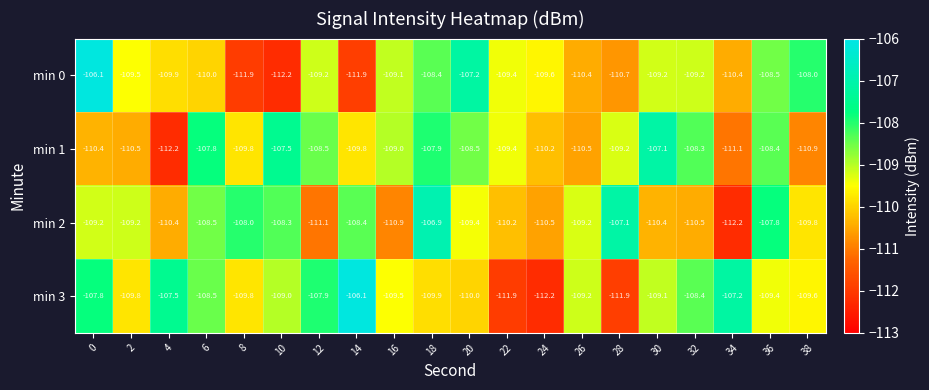

At which label is min 0 closest to -109?

16